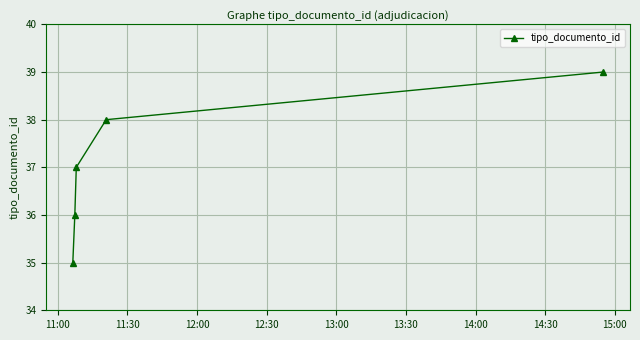

True or false: there are more than 1 points higher than both neighbors.

False